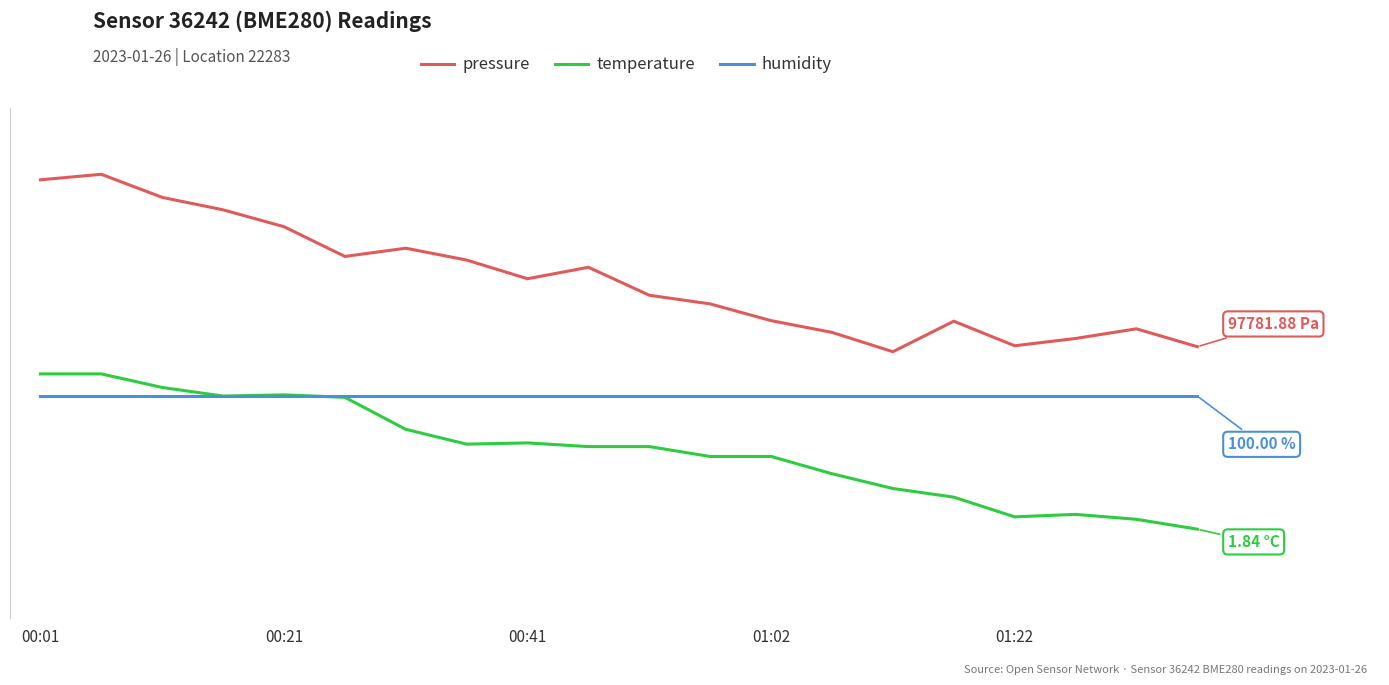

Does the chart have visible grid lines?

No